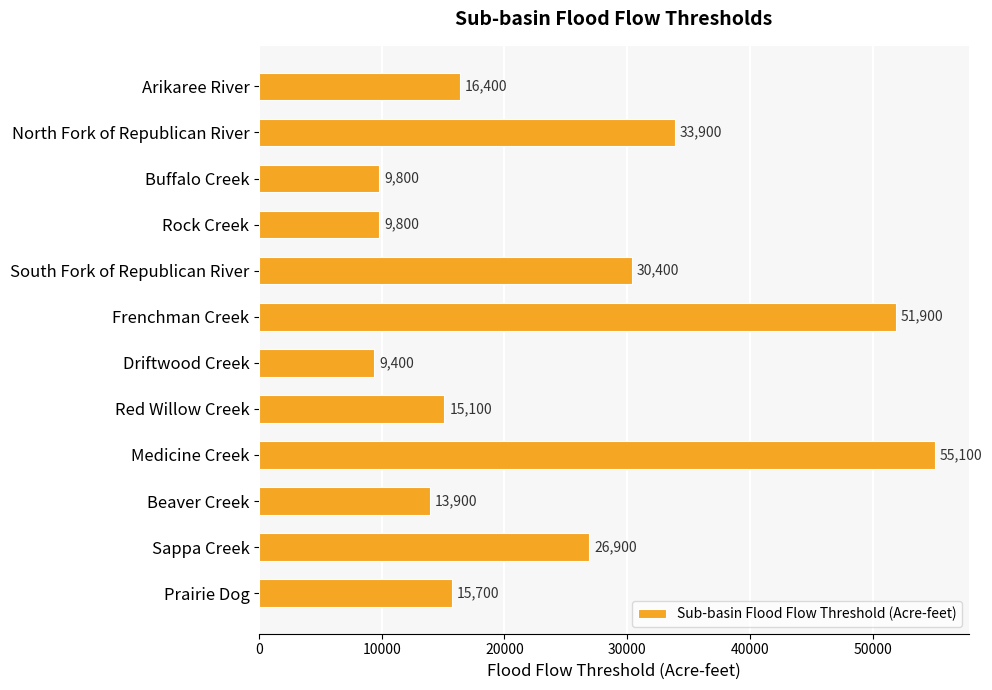

What position from the bottom is Medicine Creek?

4